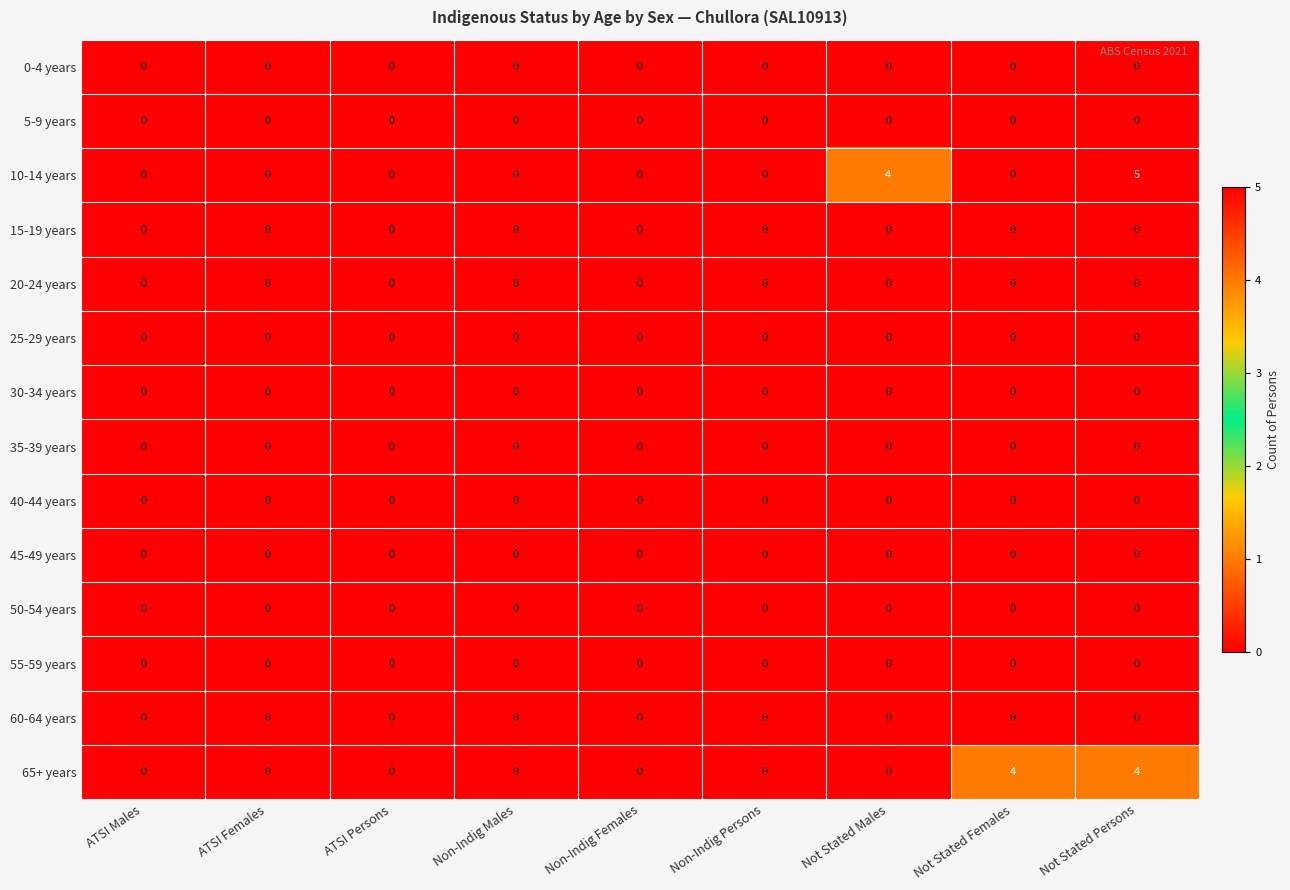

At how many categories does at least one series exceed 2?

3